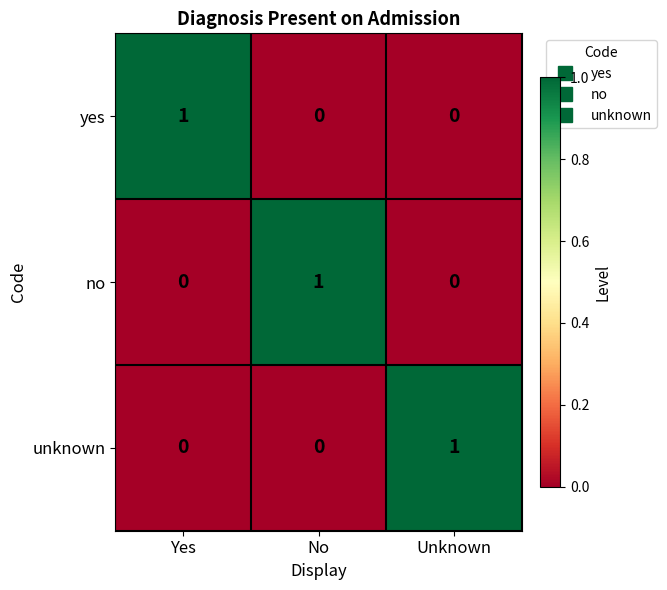

Count the number of categories in the chart.

3